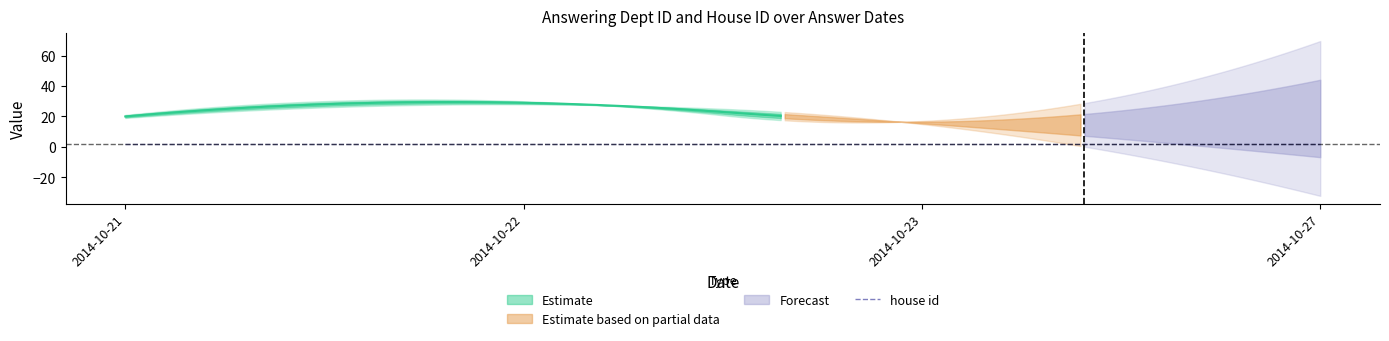

At which label does answering dept id first exceed 20?

2014-10-22